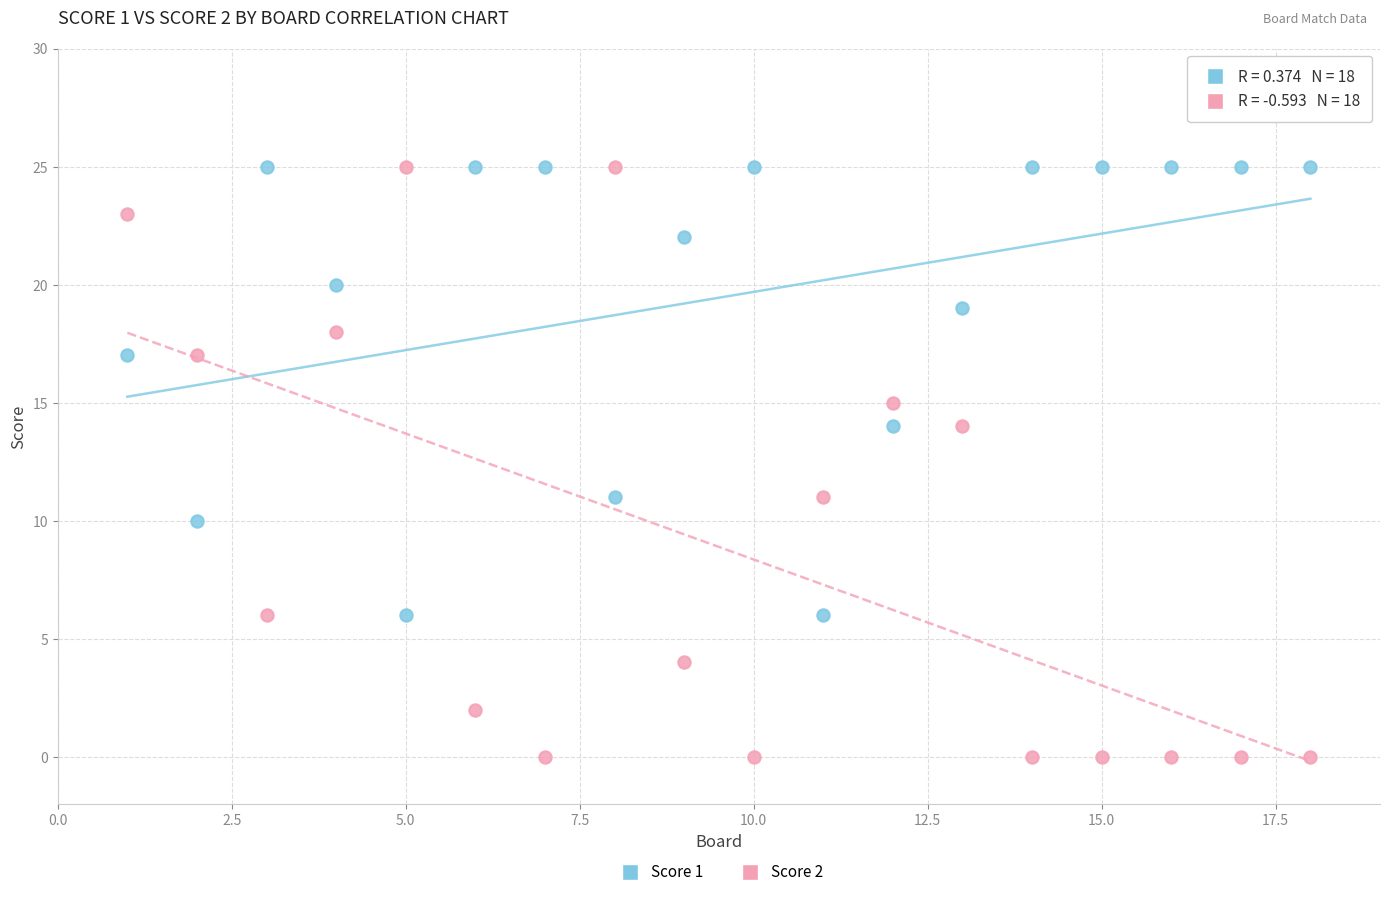

Across all data points, what is the range of X values (max minus min)?

17